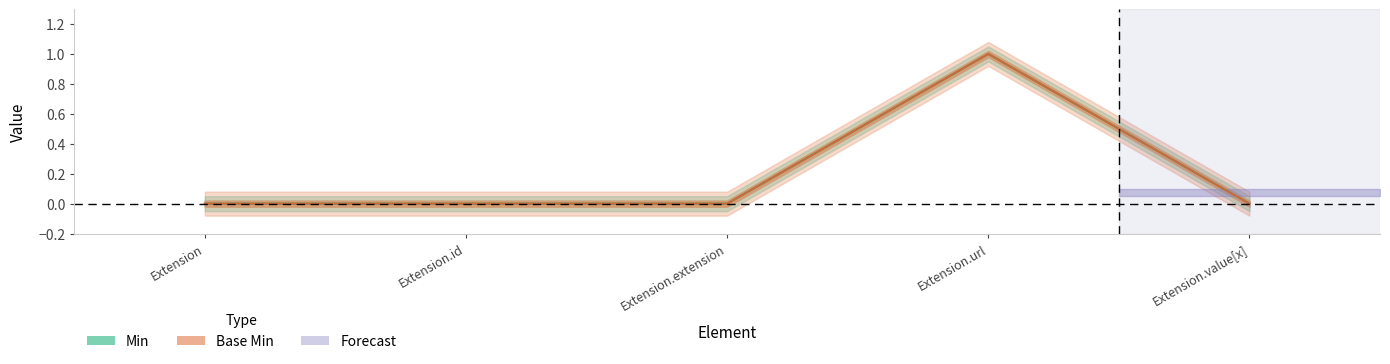

True or false: Min and Base Min cross at least once.

False